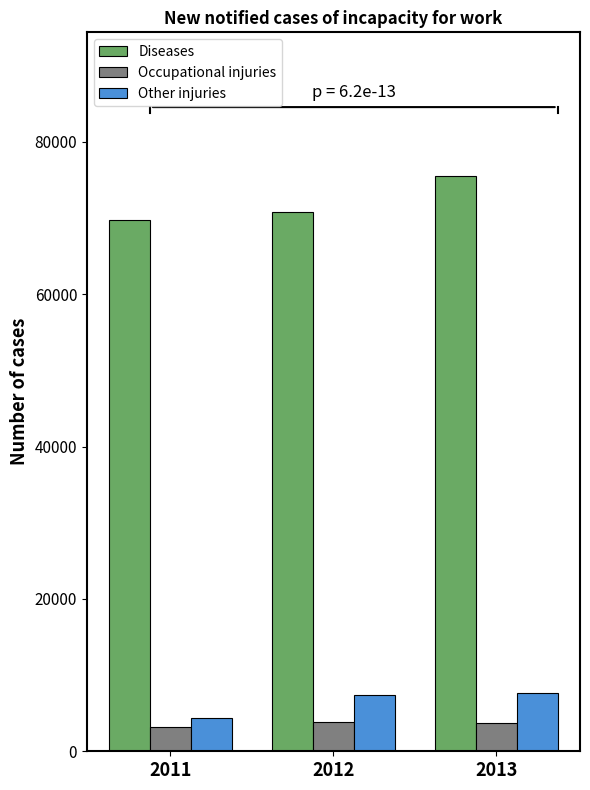

What is the sum of the Occupational injuries values at 2012 and 2013?

7567